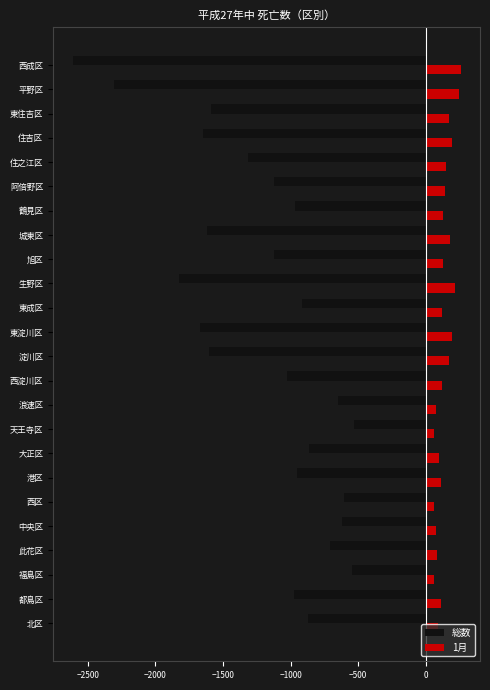

Is the value of 1月 at 旭区 greater than the value of 総数 at 西区?

Yes